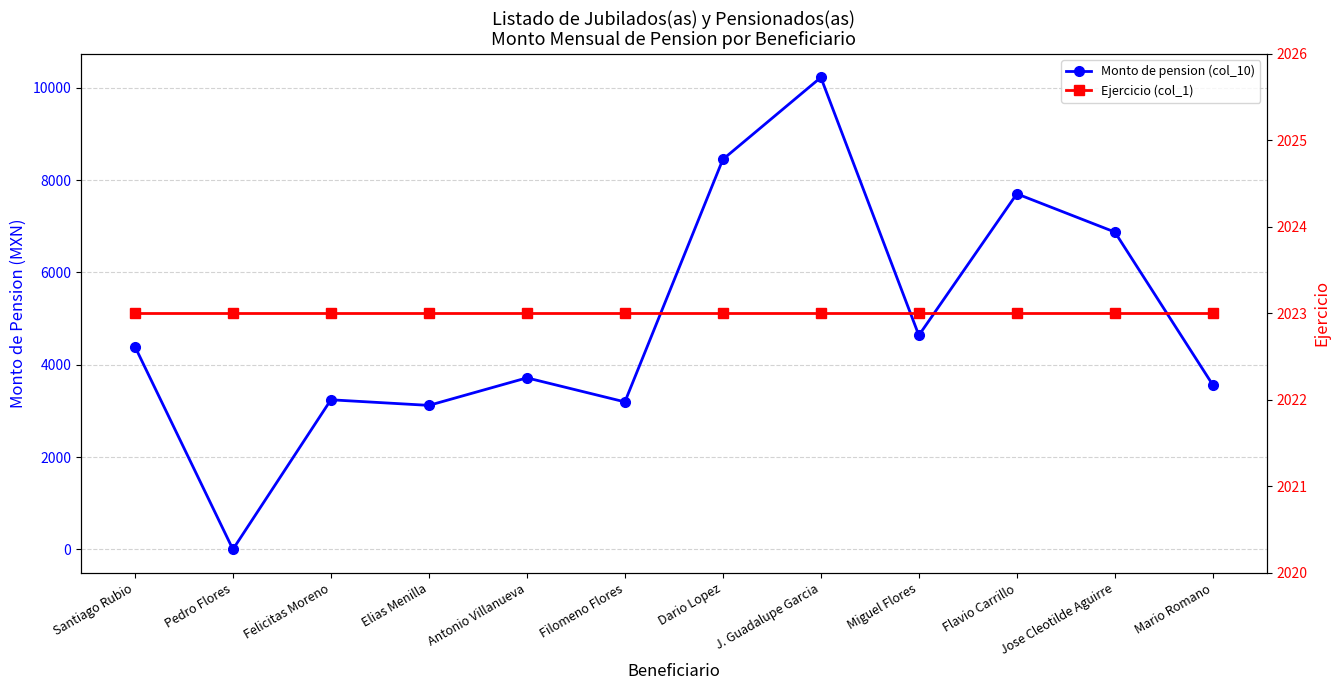

Reading left to right, transcribe all the data shown in this chart.

Monto de pension (col_10): Santiago Rubio=4394.0	Pedro Flores=0.0	Felicitas Moreno=3240.3	Elias Menilla=3119.2	Antonio Villanueva=3716.0	Filomeno Flores=3194.7	Dario Lopez=8448.4	J. Guadalupe Garcia=10224.0	Miguel Flores=4637.0	Flavio Carrillo=7702.1	Jose Cleotilde Aguirre=6874.1	Mario Romano=3561.8
Ejercicio (col_1): Santiago Rubio=2023.0	Pedro Flores=2023.0	Felicitas Moreno=2023.0	Elias Menilla=2023.0	Antonio Villanueva=2023.0	Filomeno Flores=2023.0	Dario Lopez=2023.0	J. Guadalupe Garcia=2023.0	Miguel Flores=2023.0	Flavio Carrillo=2023.0	Jose Cleotilde Aguirre=2023.0	Mario Romano=2023.0